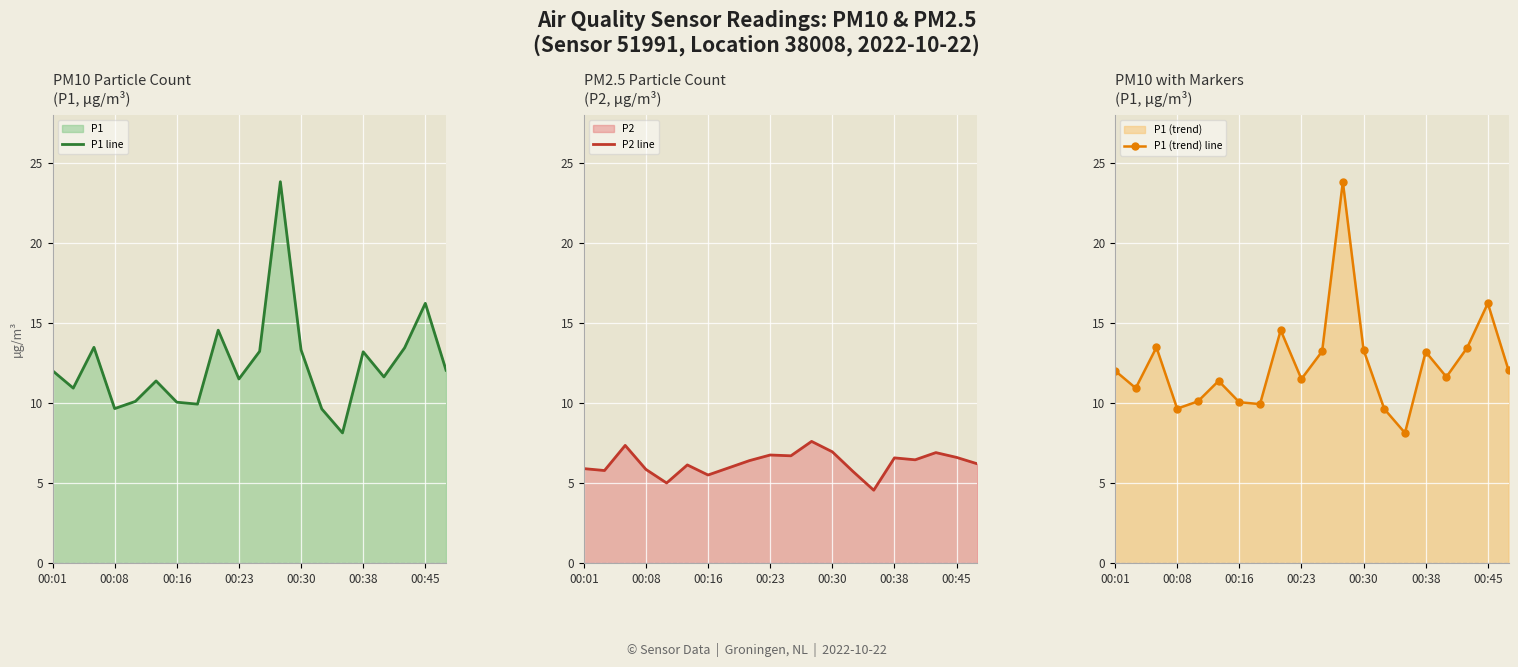

The value of P1 line at 00:16 is 10.1. True or false?

True